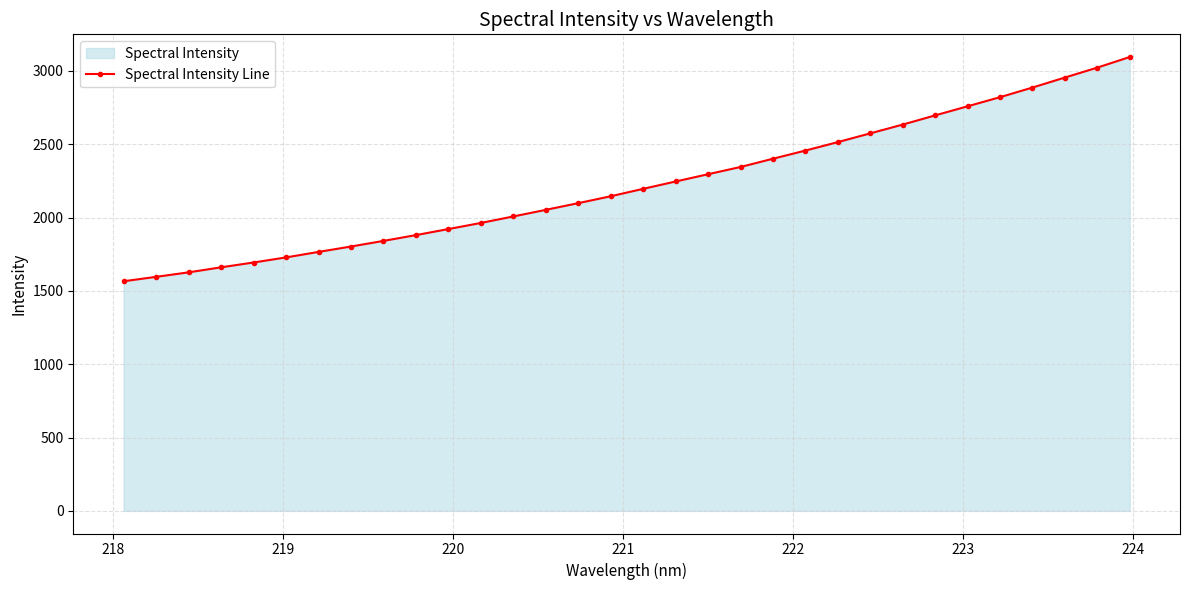

What is the minimum value shown in the chart?

1565.7